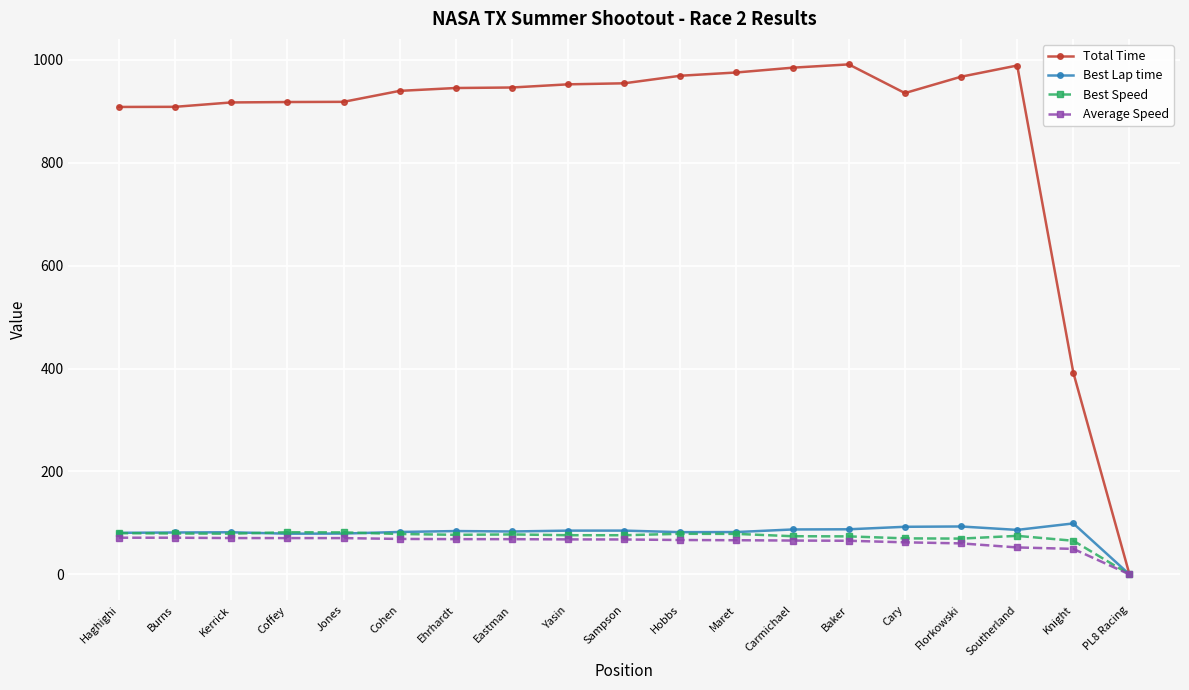

Which series has the largest total across all categories?

Total Time